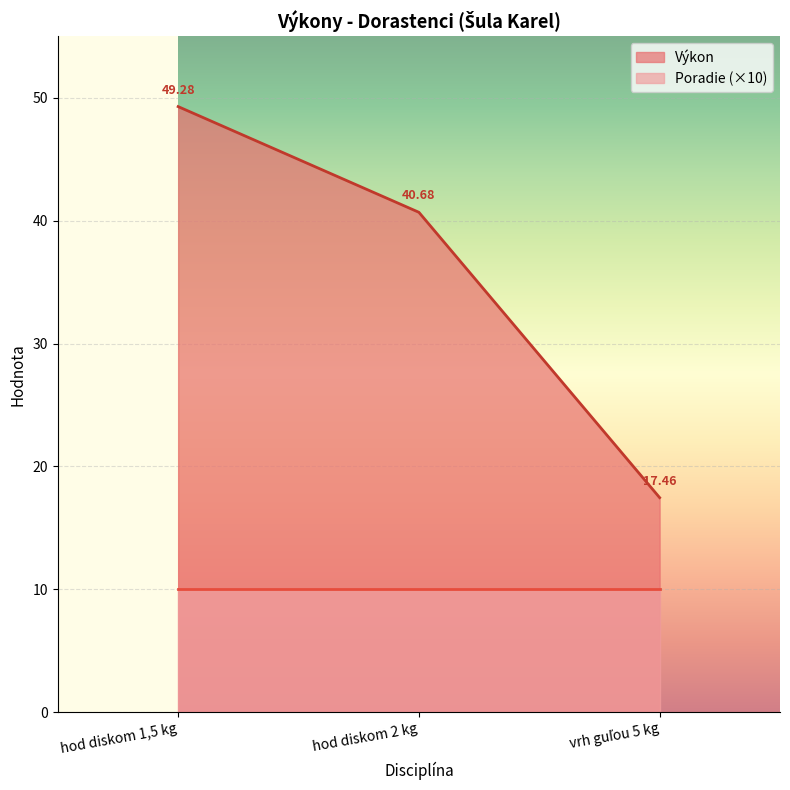

Reading left to right, what are all the values shown in this chart?

49.3	40.7	17.5